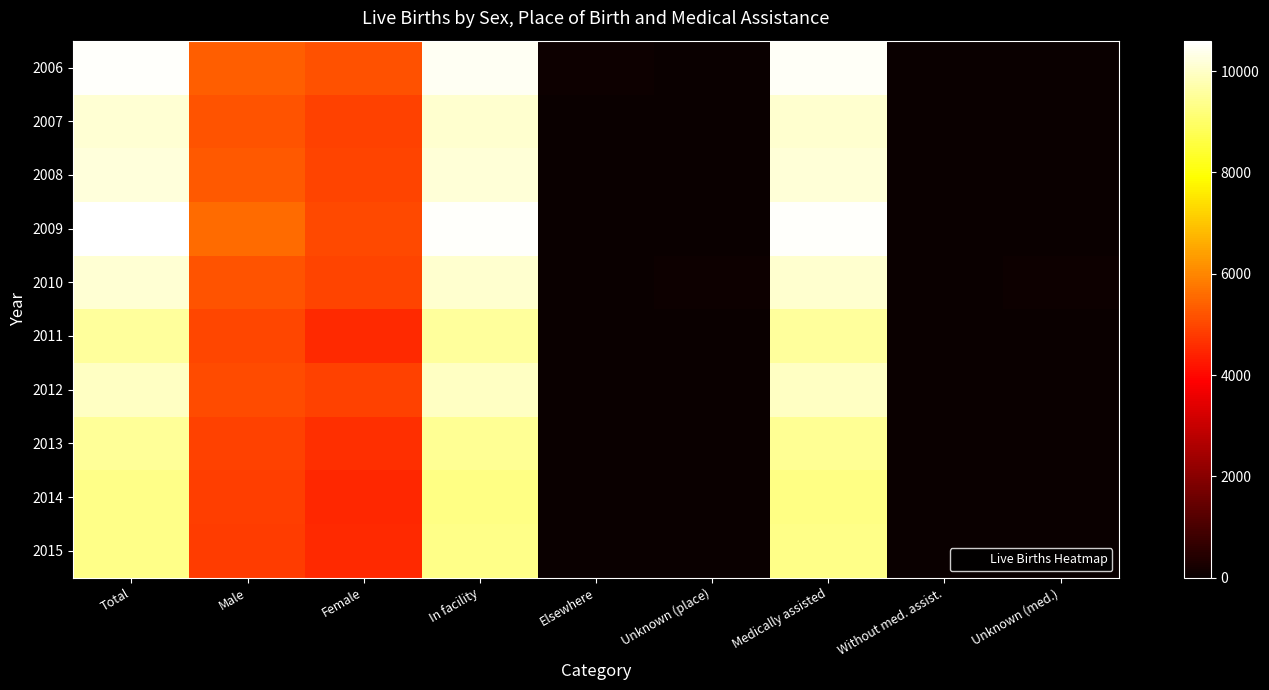

Rank the series by their maximum value, from lowest to highest.

2014, 2015, 2013, 2011, 2012, 2007, 2010, 2008, 2006, 2009